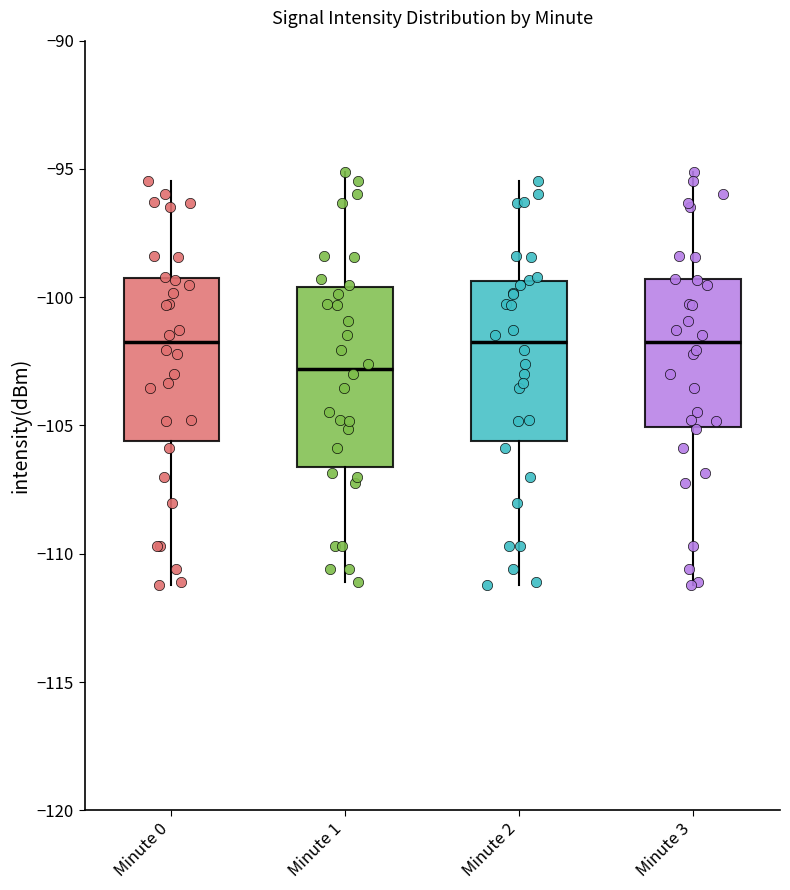

Comparing the boxes themselves (not the whiskers), which one is the tallest?

Minute 1